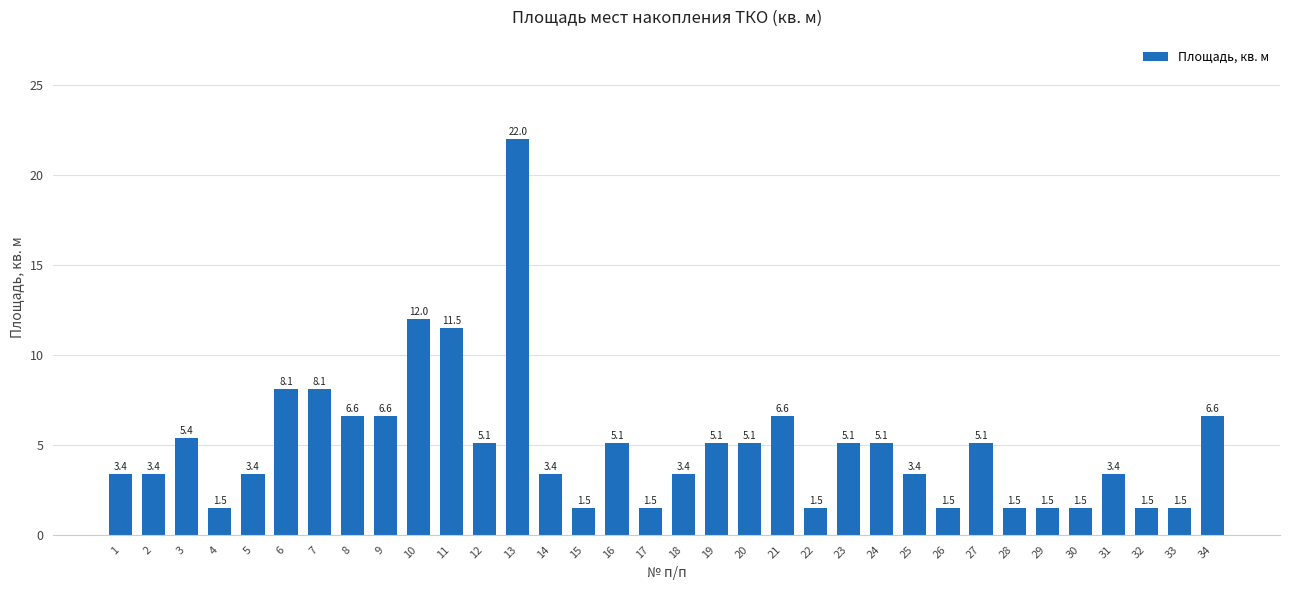

How many data points does each series have?

34